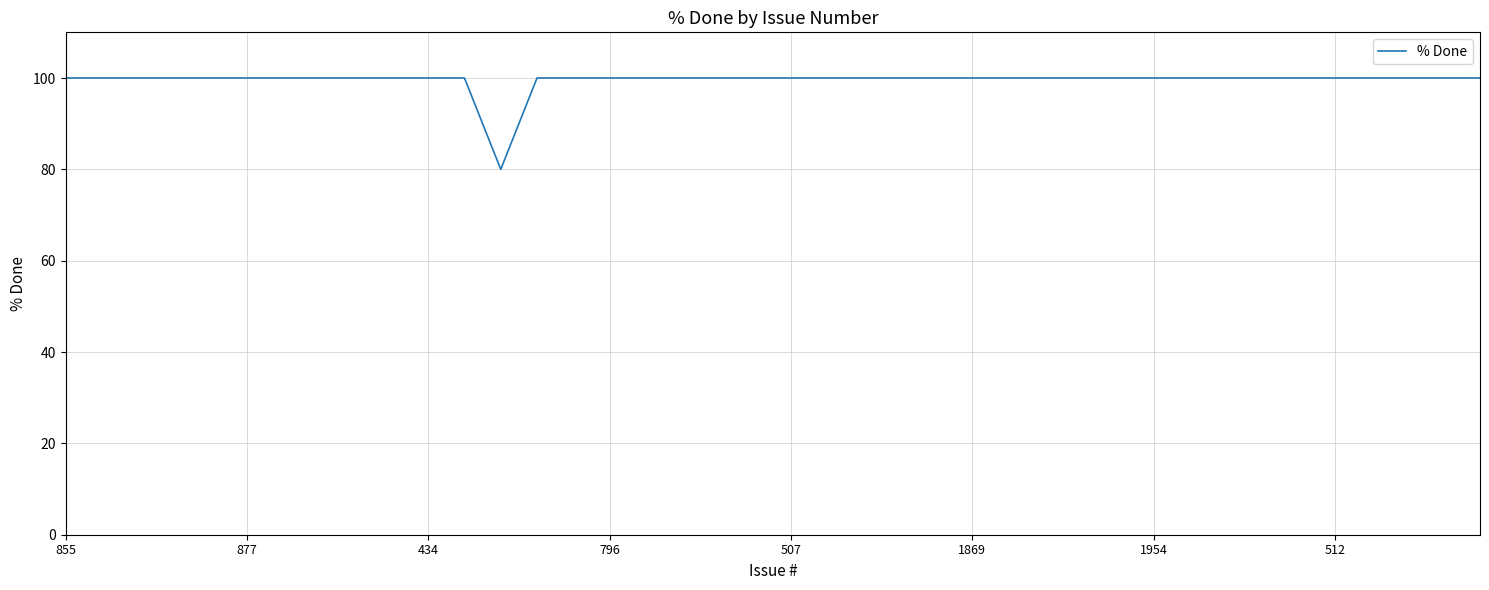

What is the smallest value displayed?

80